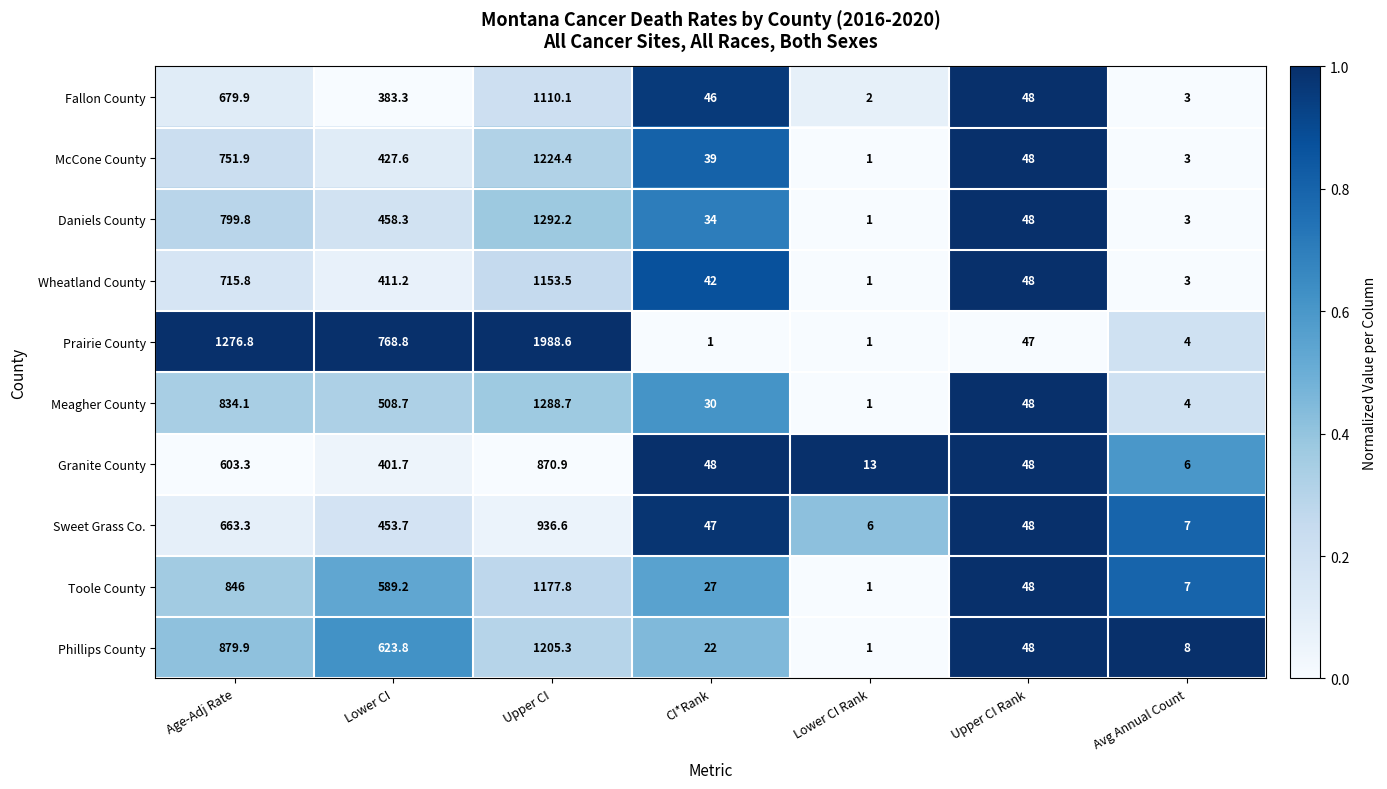

Which label corresponds to the largest value in the chart?

Upper CI